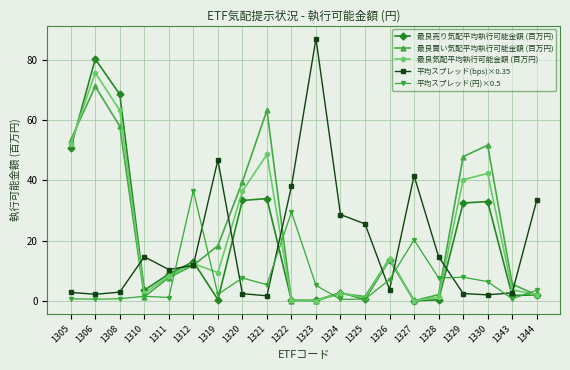

Which series has the largest total across all categories?

最良買い気配平均執行可能金額 (百万円)